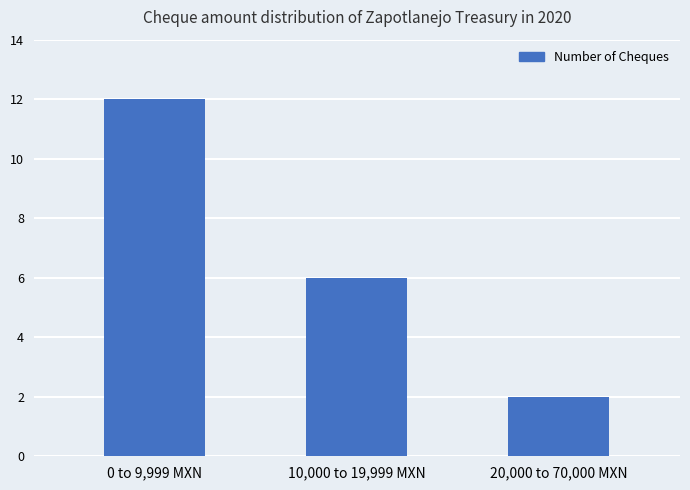

Count the values in the range 2 to 12.

3